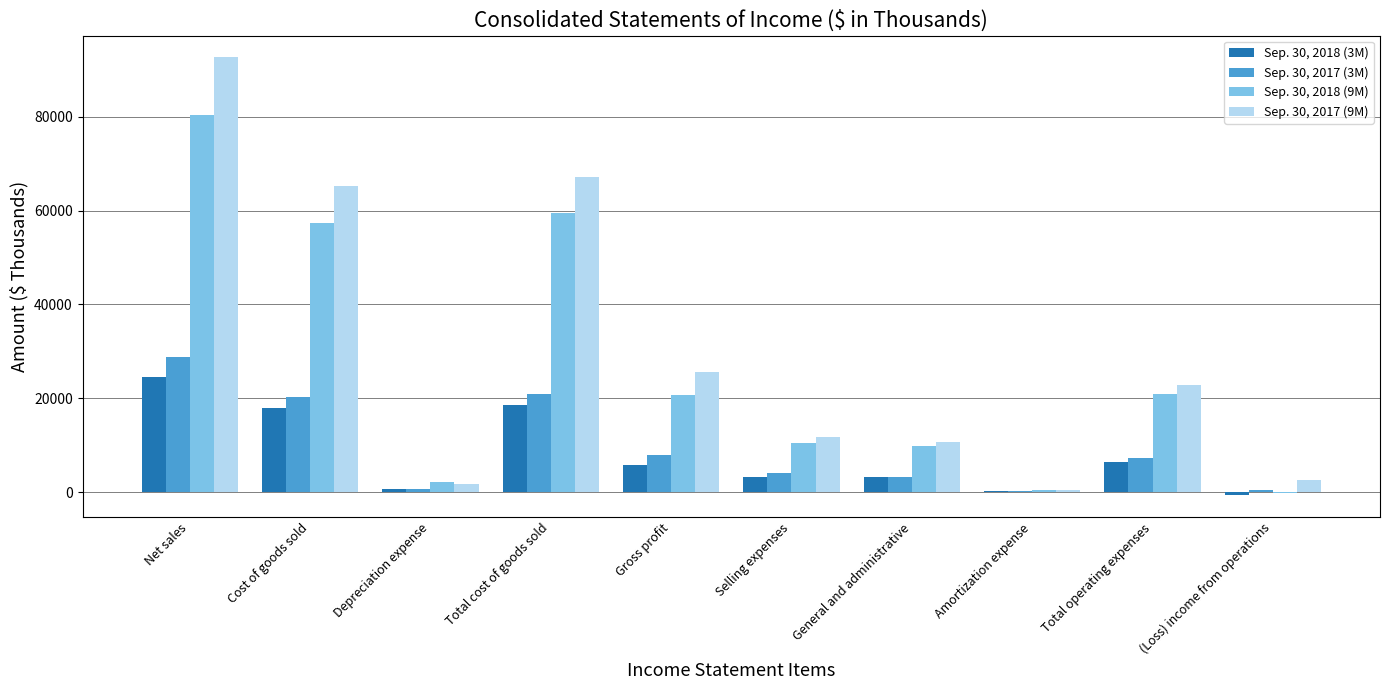

Is it true that Sep. 30, 2018 (3M) equals 6449 at Total operating expenses?

True